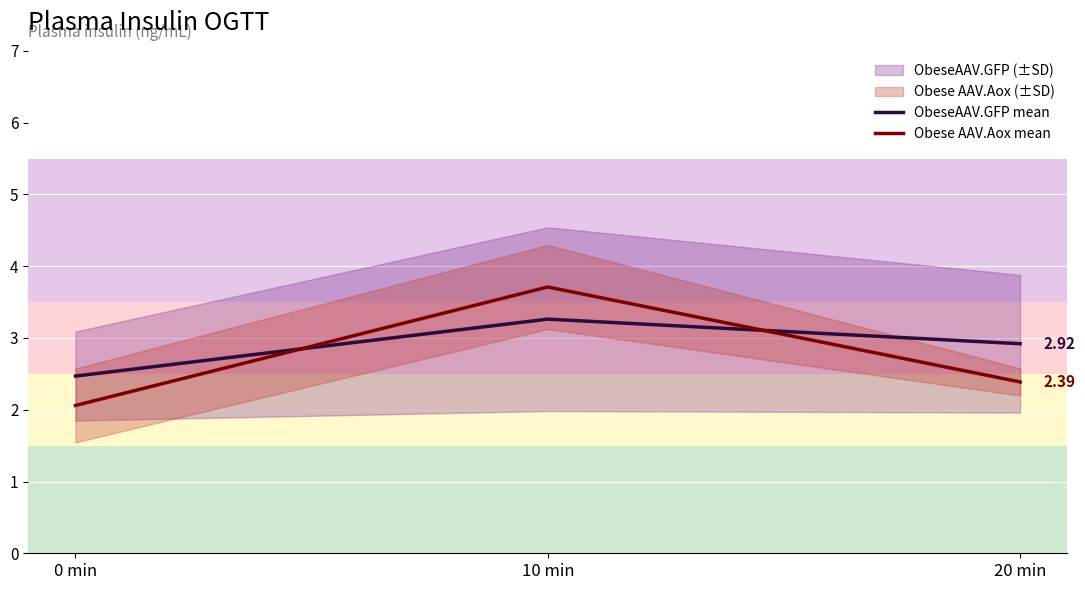

Reading left to right, extract all data points from this chart.

ObeseAAV.GFP mean: 0 min=2.5	10 min=3.3	20 min=2.9
Obese AAV.Aox mean: 0 min=2.1	10 min=3.7	20 min=2.4